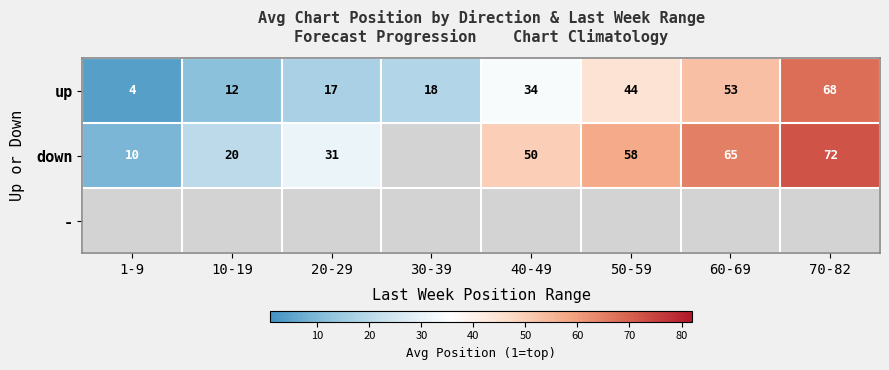

How many data points does each series have?

8